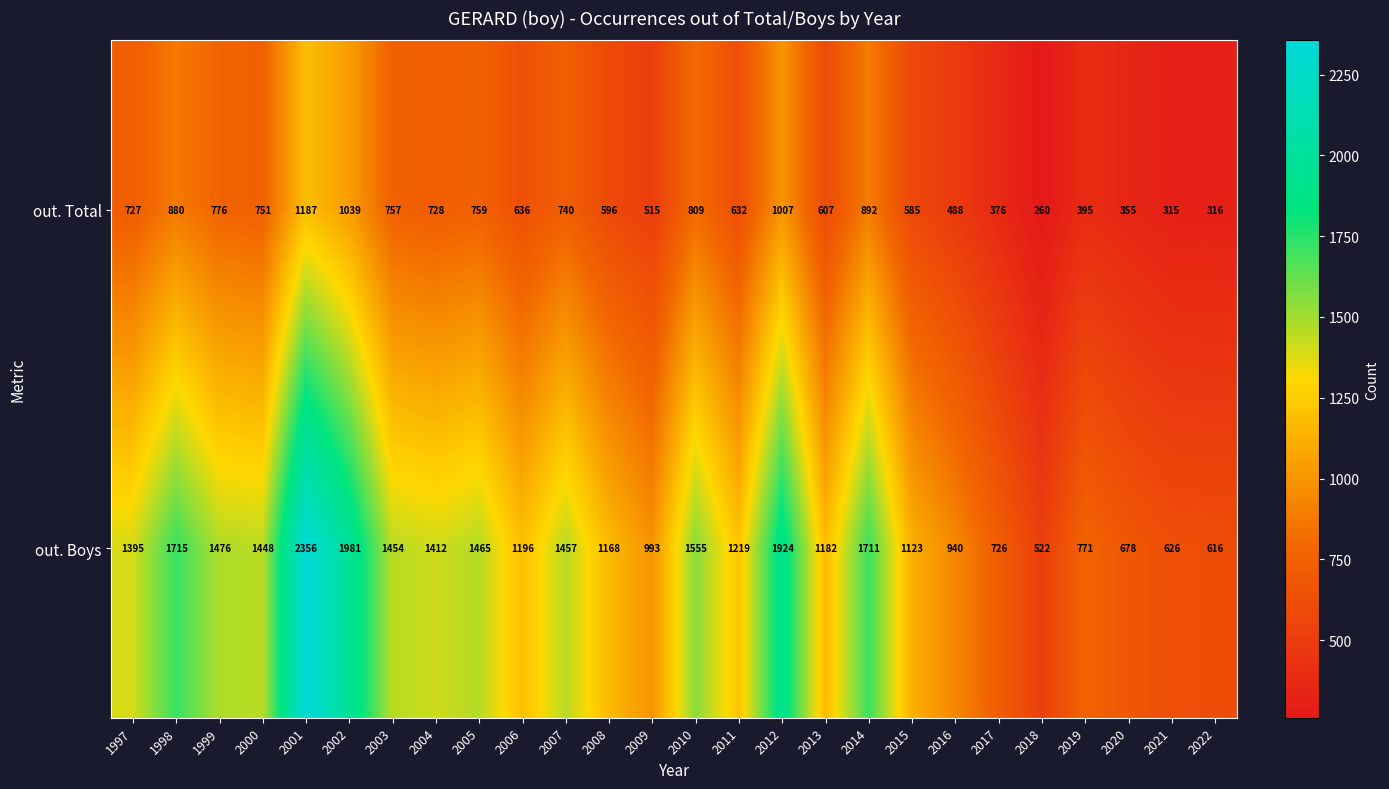

Between 2005 and 2016, which series saw the biggest shift?

out. Boys